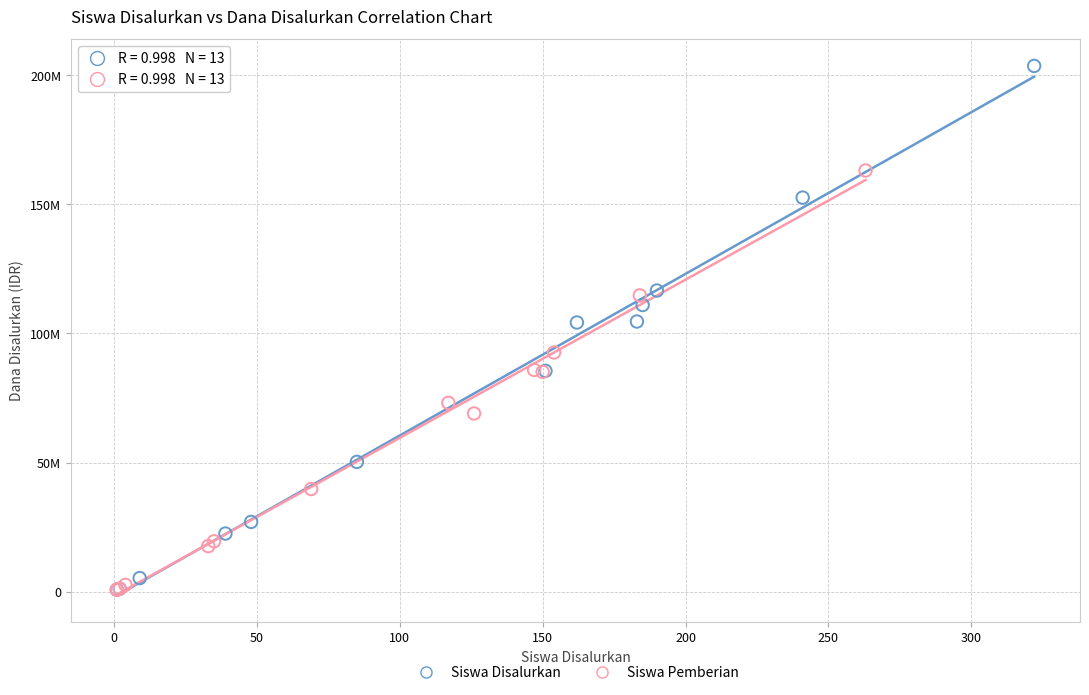

What are all the series names shown in the legend?

Siswa Disalurkan, Siswa Pemberian